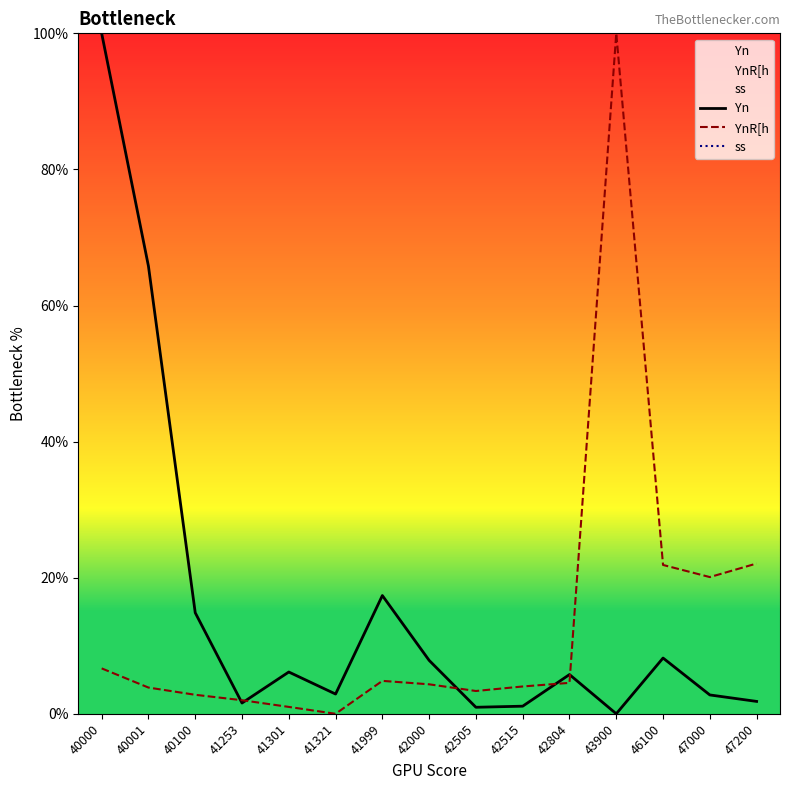

Does the chart display data point markers on the line(s)?

No